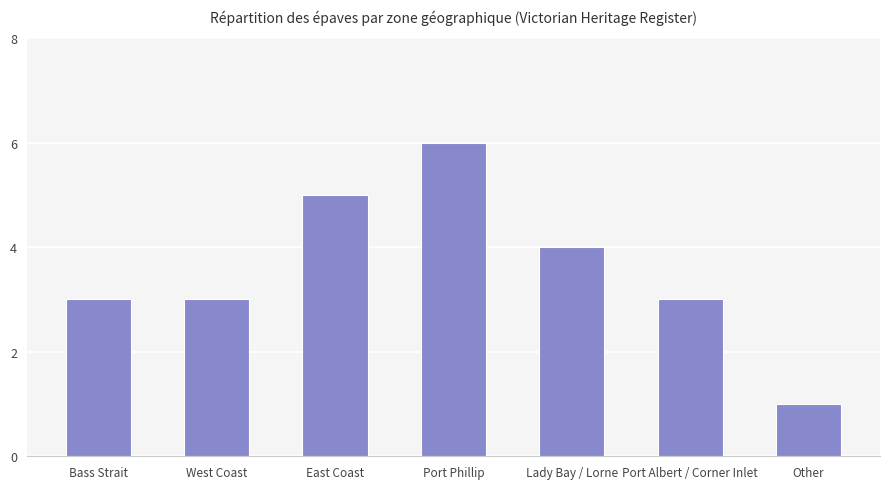

Read the value at East Coast.

5